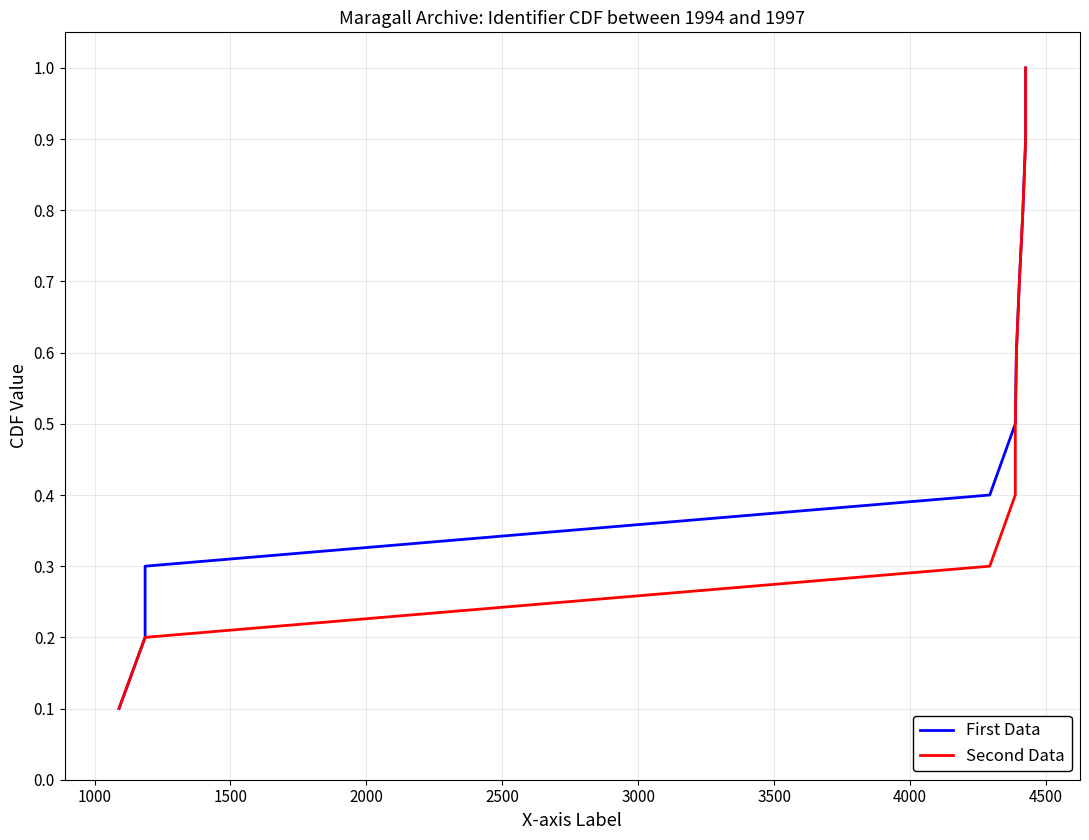

Which series changed the most between 1000 and 1500?

First Data